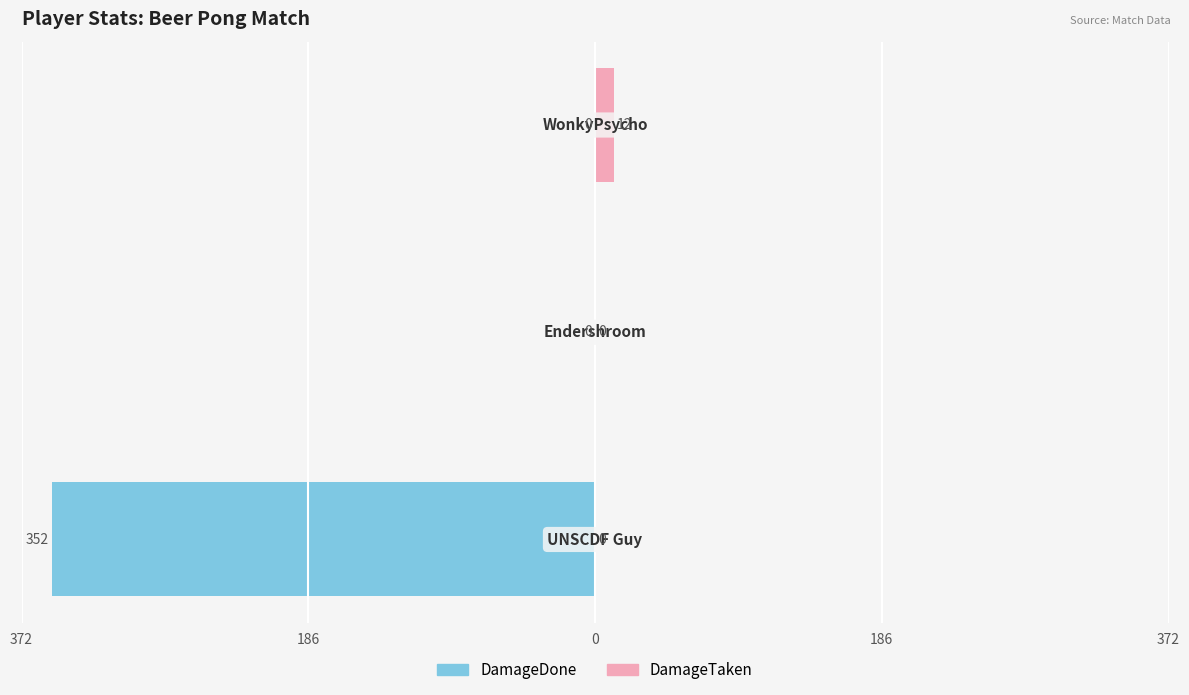

What is the difference between the maximum and minimum values in the DamageDone series?

352